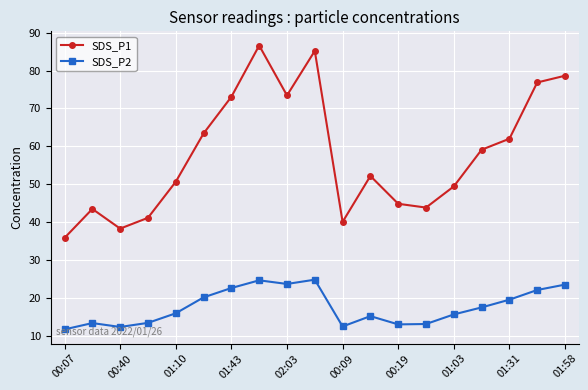

What is the smallest value displayed?

11.7